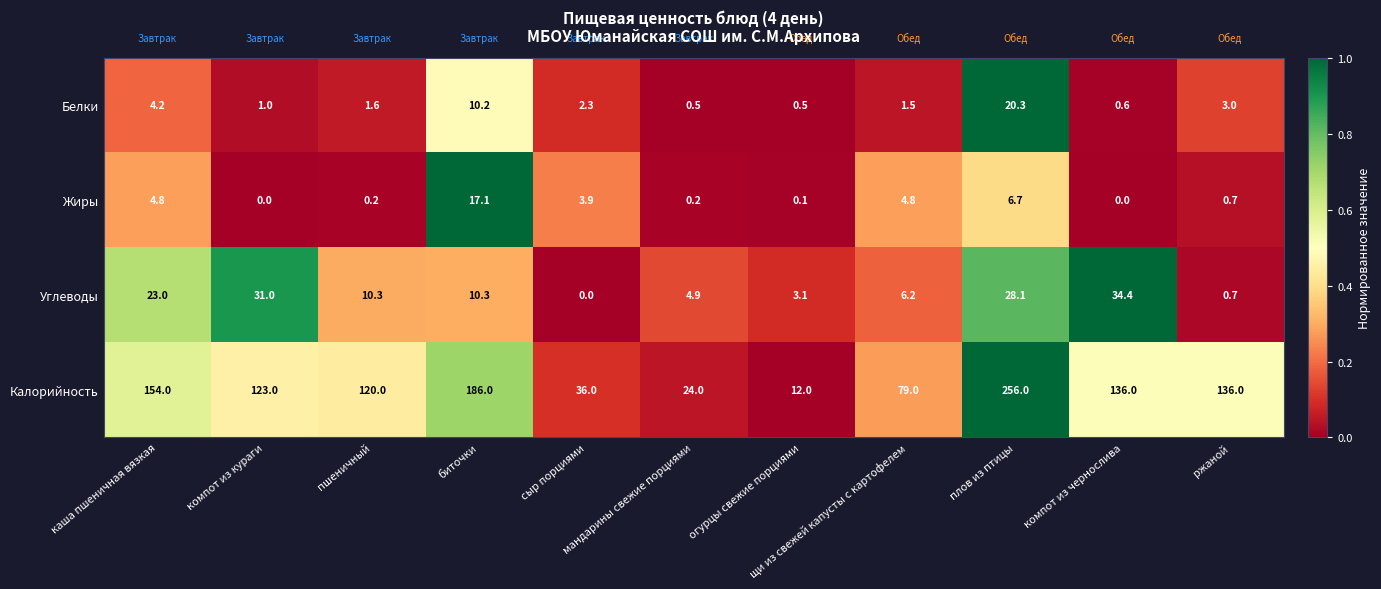

What is the average value of the Углеводы series?

13.8